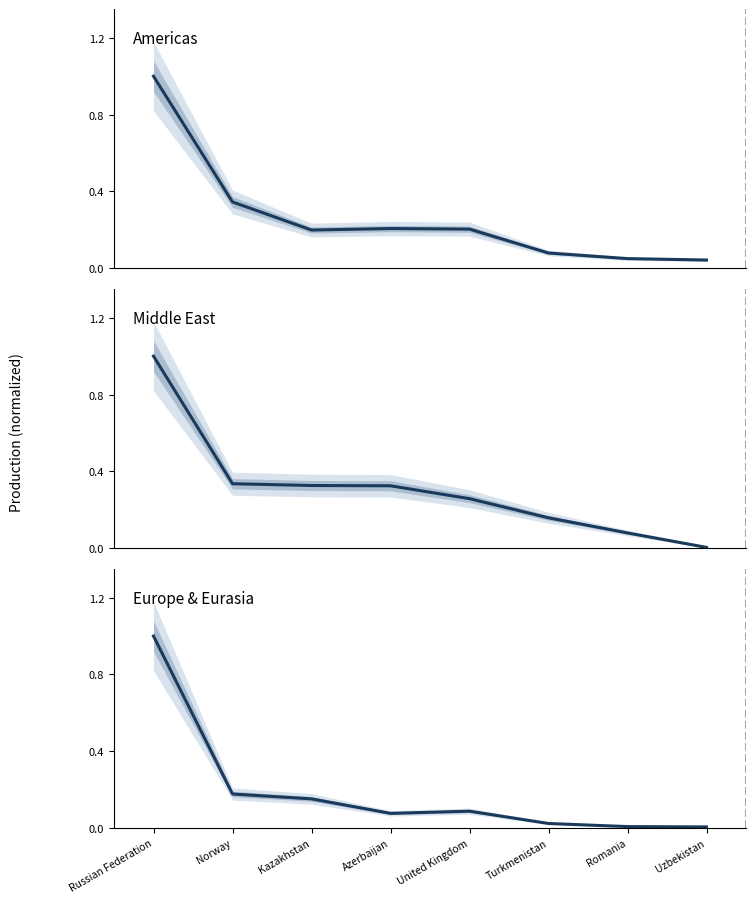

Reading left to right, extract all data points from this chart.

Americas: Russian Federation=1.0	Norway=0.3	Kazakhstan=0.2	Azerbaijan=0.2	United Kingdom=0.2	Turkmenistan=0.1	Romania=0.1	Uzbekistan=0.0
Middle East: Russian Federation=1.0	Norway=0.3	Kazakhstan=0.3	Azerbaijan=0.3	United Kingdom=0.3	Turkmenistan=0.2	Romania=0.1	Uzbekistan=0.0
Europe & Eurasia: Russian Federation=1.0	Norway=0.2	Kazakhstan=0.2	Azerbaijan=0.1	United Kingdom=0.1	Turkmenistan=0.0	Romania=0.0	Uzbekistan=0.0